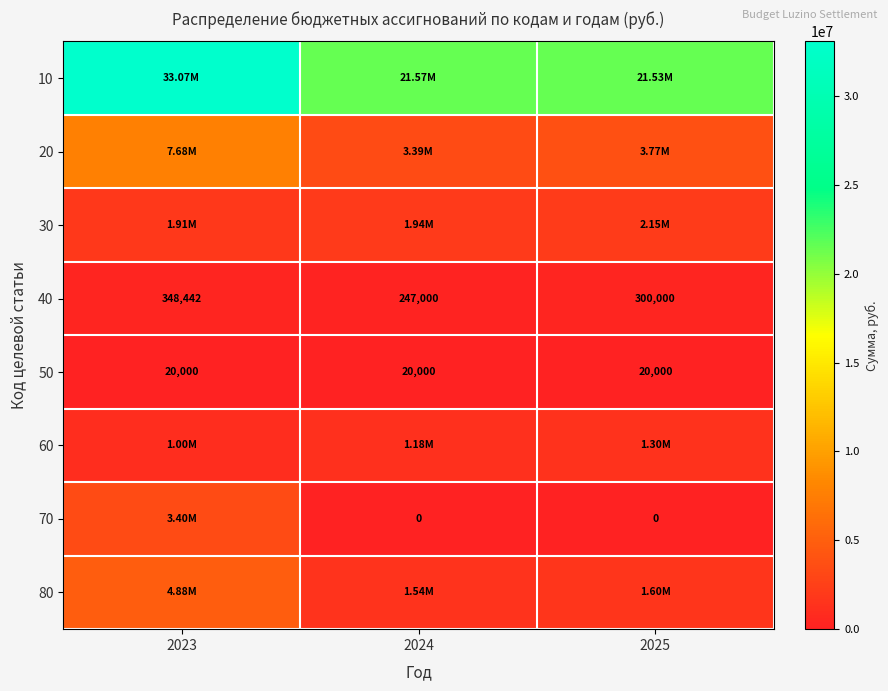

How many 40 values are between 247000 and 348442?

3